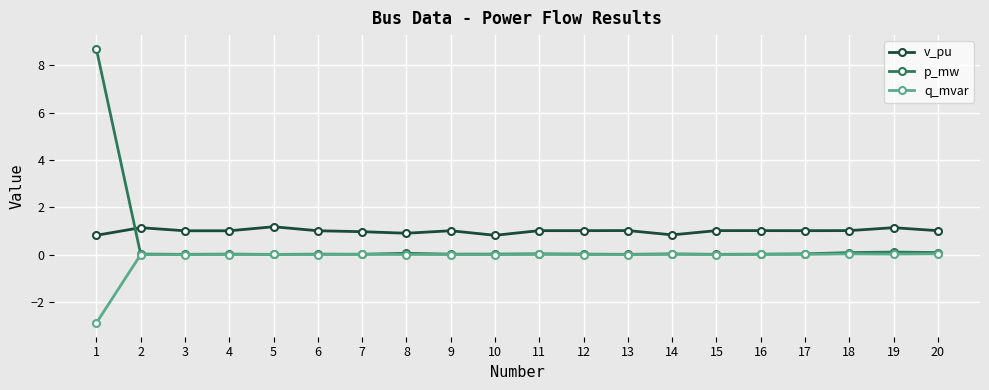

What is the maximum value shown in the chart?

8.7